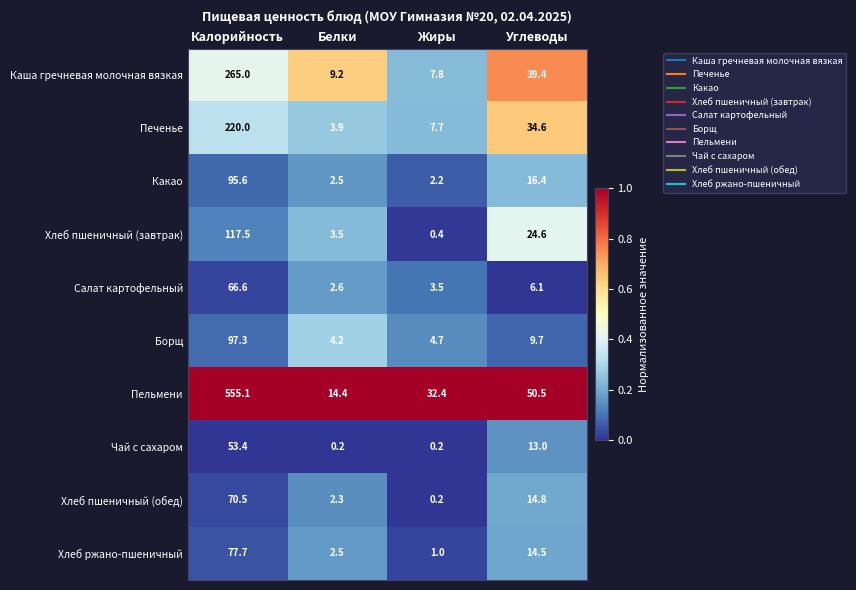

What is the difference between the highest and lowest values at Белки?

14.2